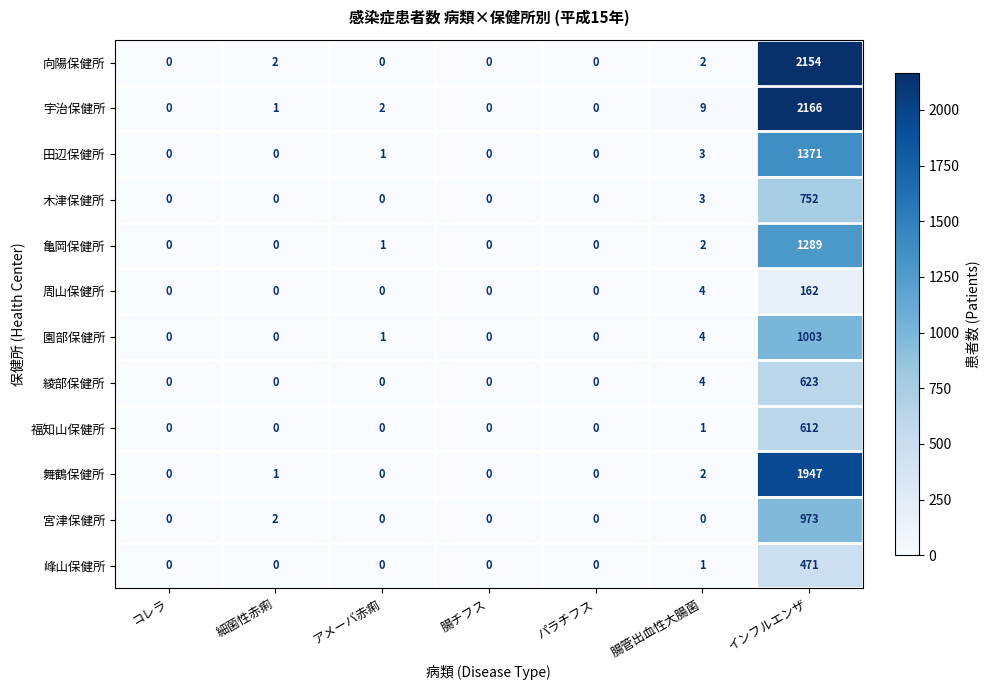

What is the difference between the maximum and minimum values in the 園部保健所 series?

1003